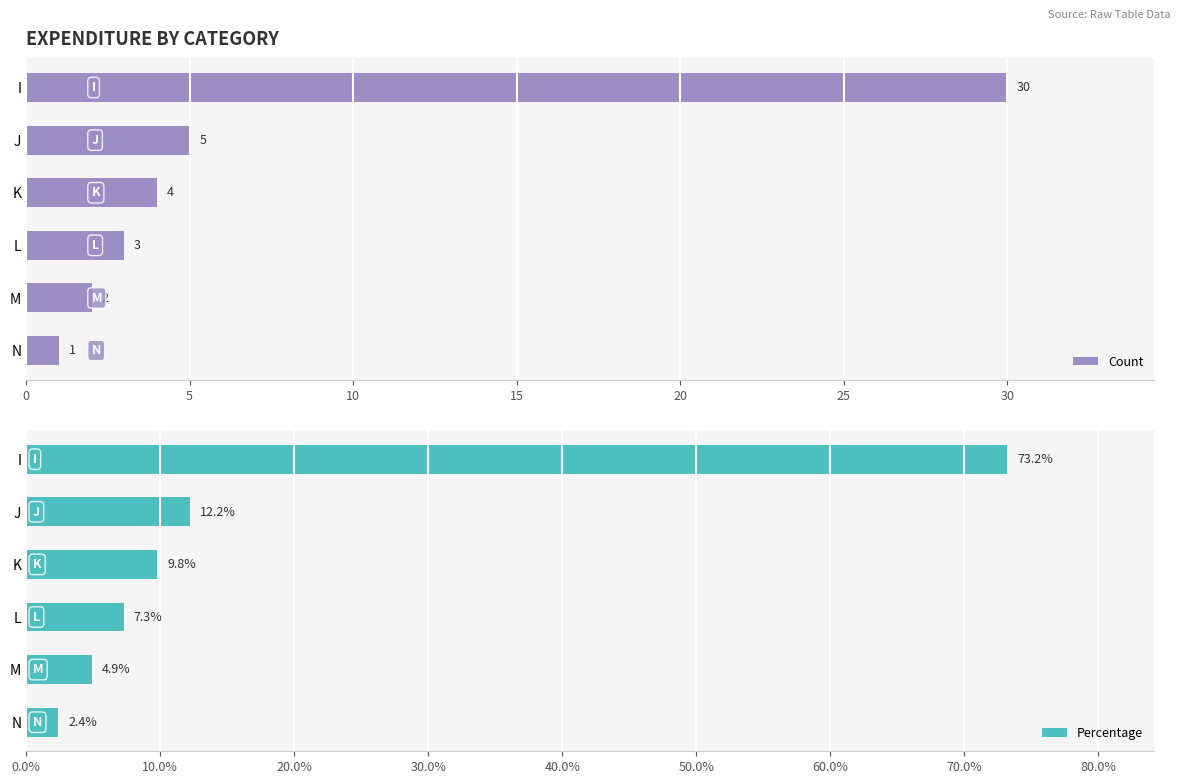

What is the minimum value for Percentage?

2.4